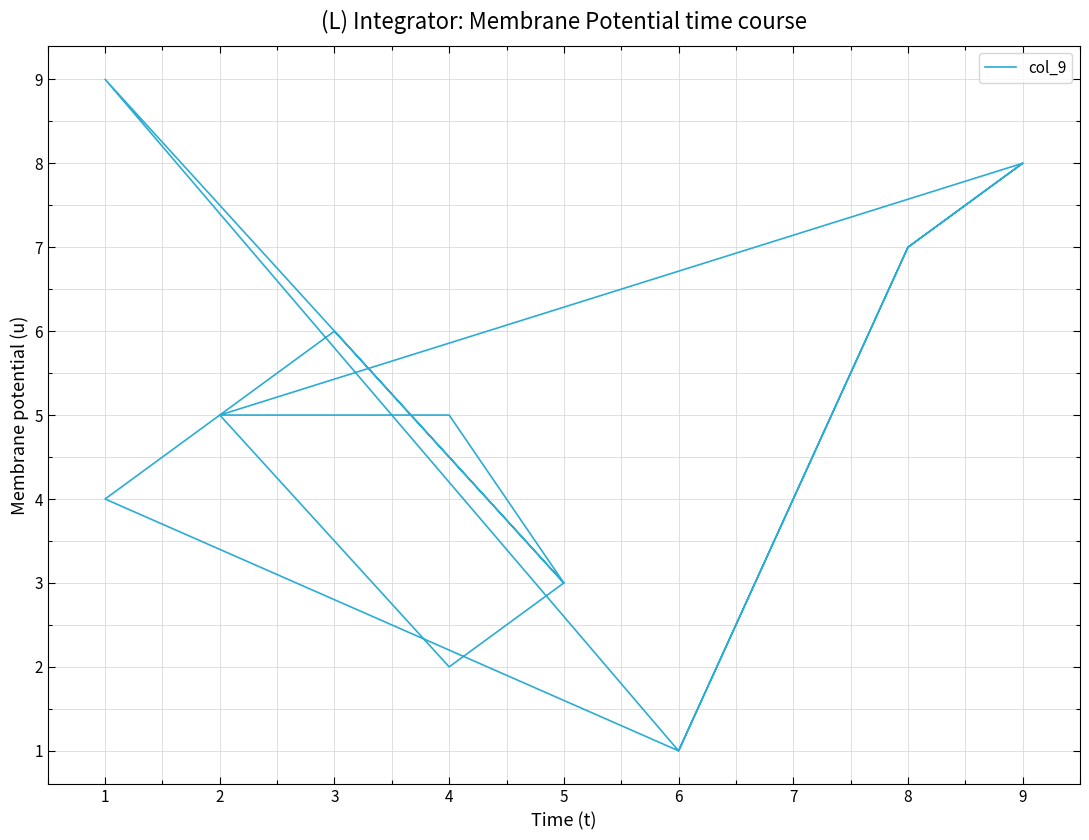

What is the difference between the maximum and second lowest values?

8